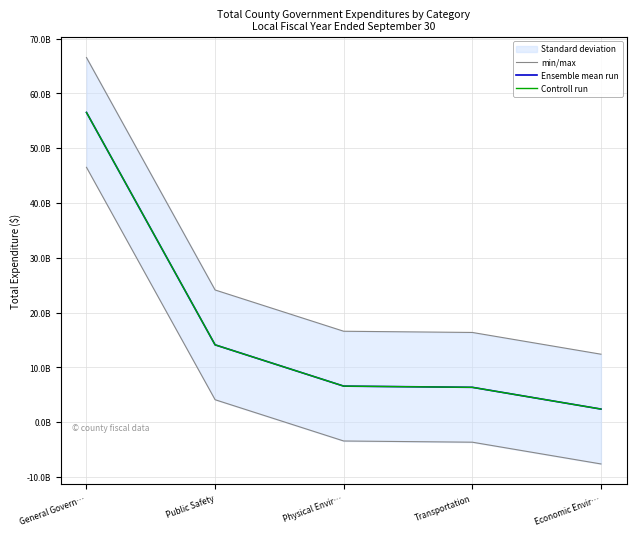

What is the total value across all series at Economic Envir…?

17248044202.6